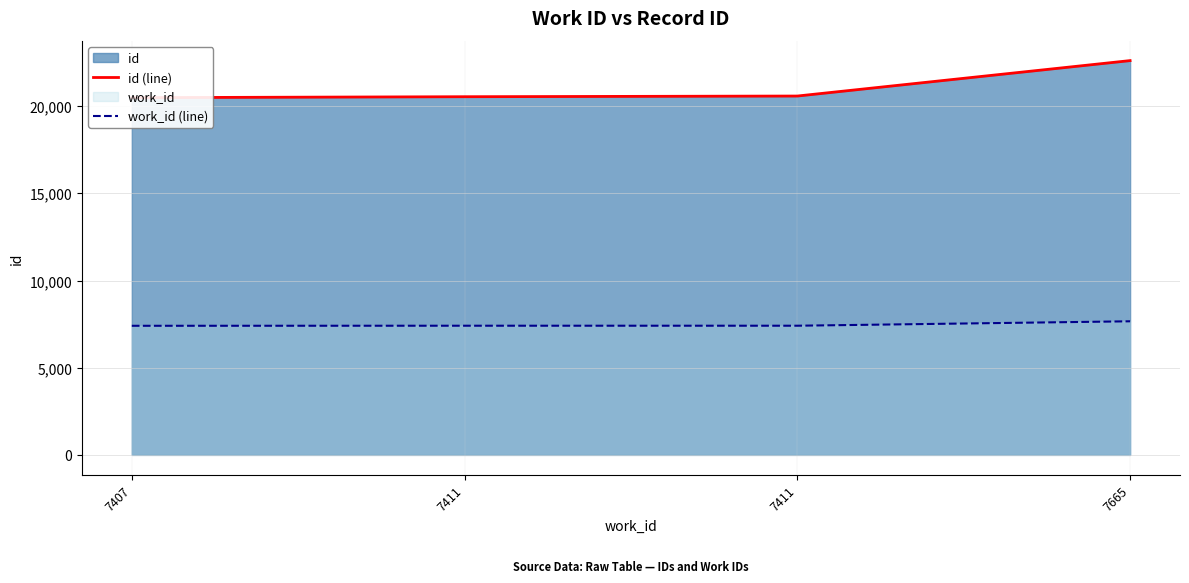

Is it true that id (line) equals 22624 at 7665?

True